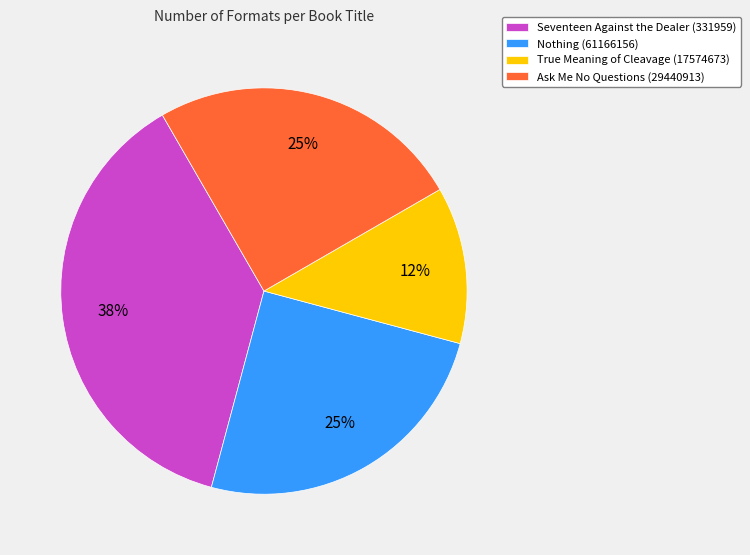

How many slices are in this pie chart?

4